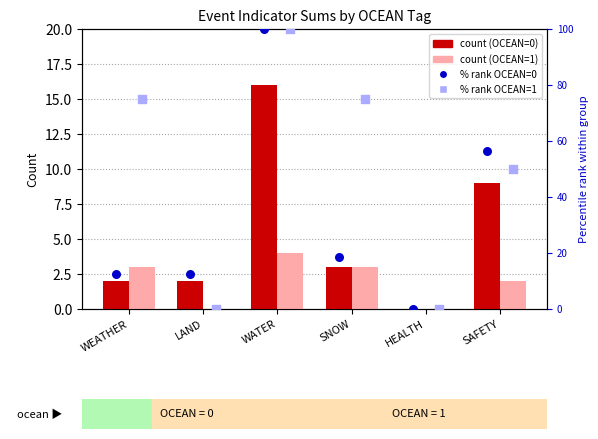

Which series has the widest spread of Y values?

% rank OCEAN=0